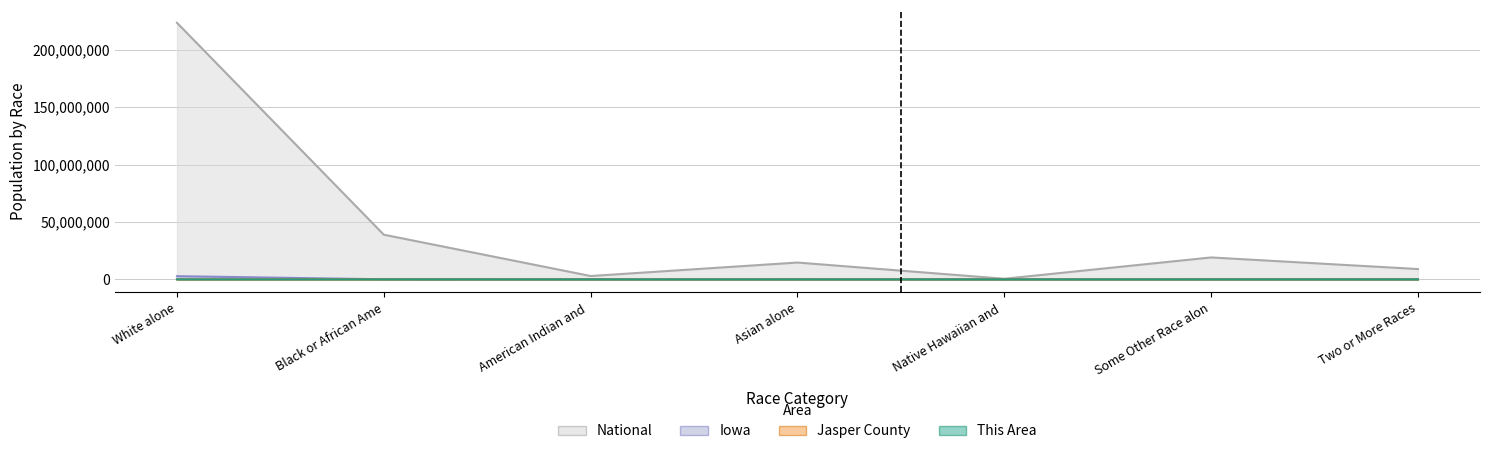

What is the smallest value displayed?

2